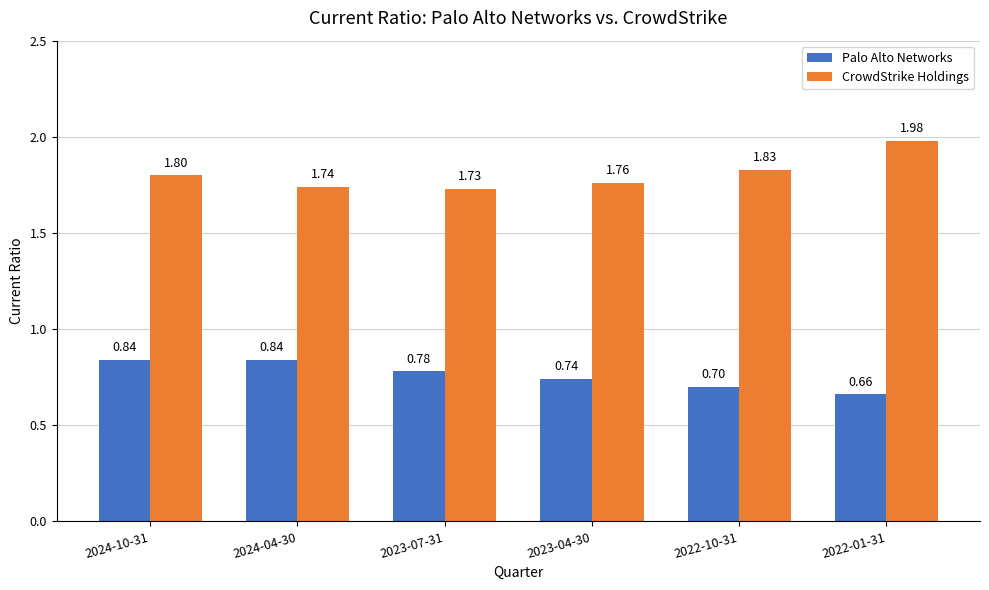

Count the Palo Alto Networks values in the range 0 to 1.

6